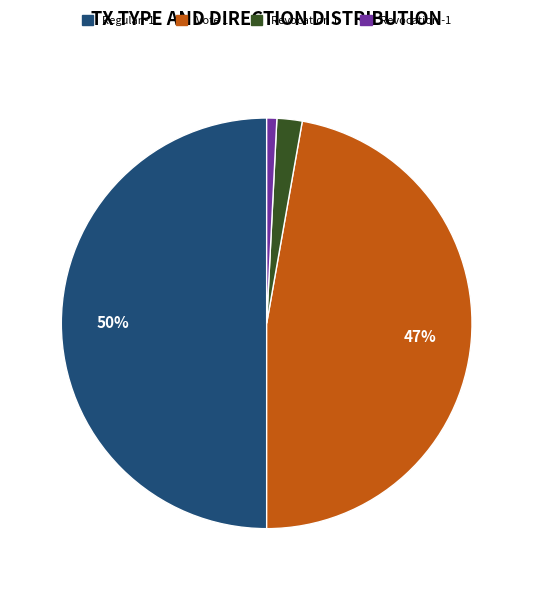

Does Vote 1 account for over 50% of the chart?

No